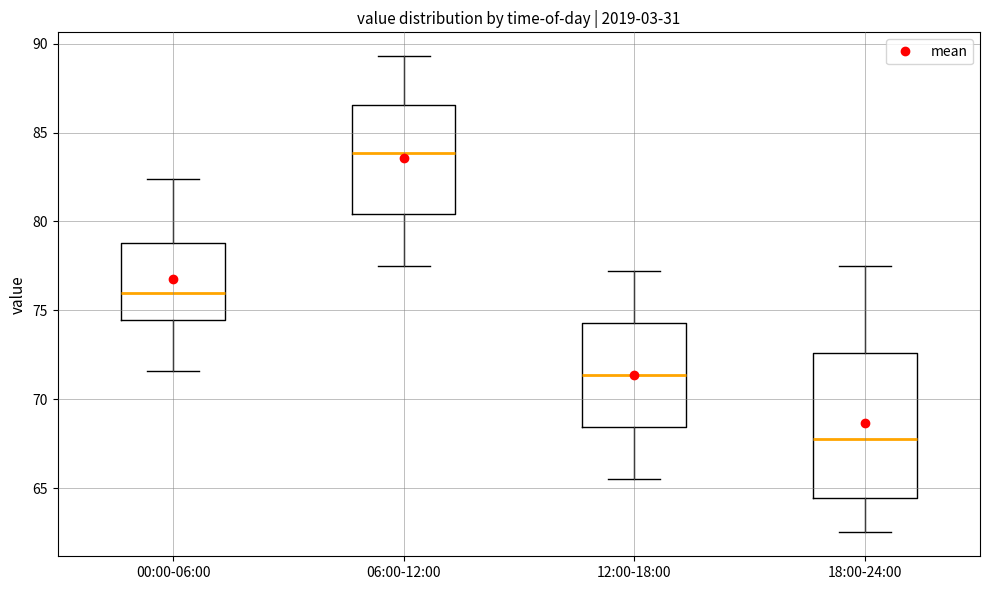

Reading left to right, transcribe this box plot: for each box, give where its median line is, the range the box spans, and where its two whiskers end, as read against the y-axis. The values are not printed on the chart, so give them approximately, as read against the axis.

00:00-06:00: median 76.0, box 74.5 to 79.0, whiskers 71.5 to 82.5
06:00-12:00: median 84.0, box 80.5 to 86.5, whiskers 77.5 to 89.5
12:00-18:00: median 71.5, box 68.5 to 74.5, whiskers 65.5 to 77.0
18:00-24:00: median 68.0, box 64.5 to 72.5, whiskers 62.5 to 77.5